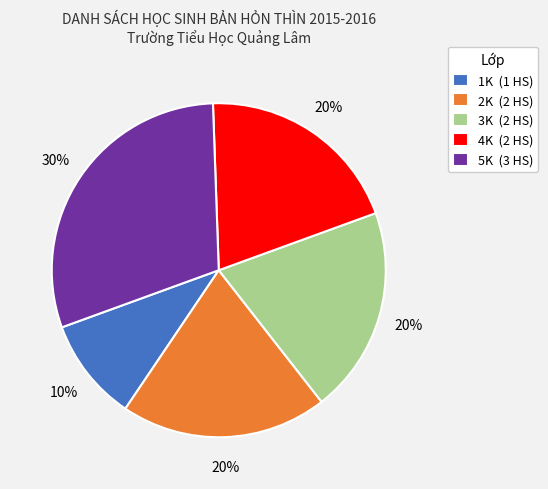

To the nearest percent, what is the difference between the 4K and 1K slice percentages?

10%